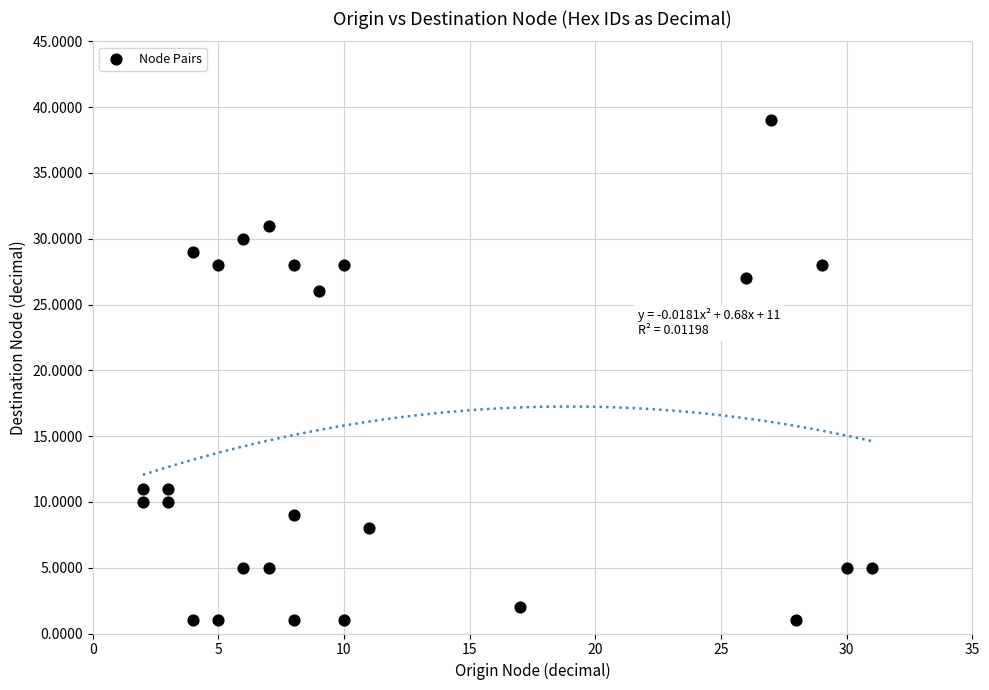

What Y value in the scatter plot is closest to 20?

26